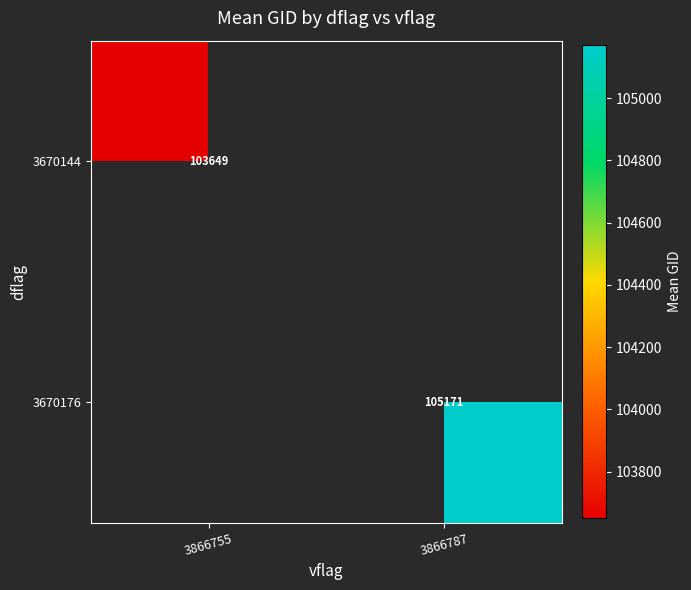

At which category does the chart reach its peak across all series?

3866787